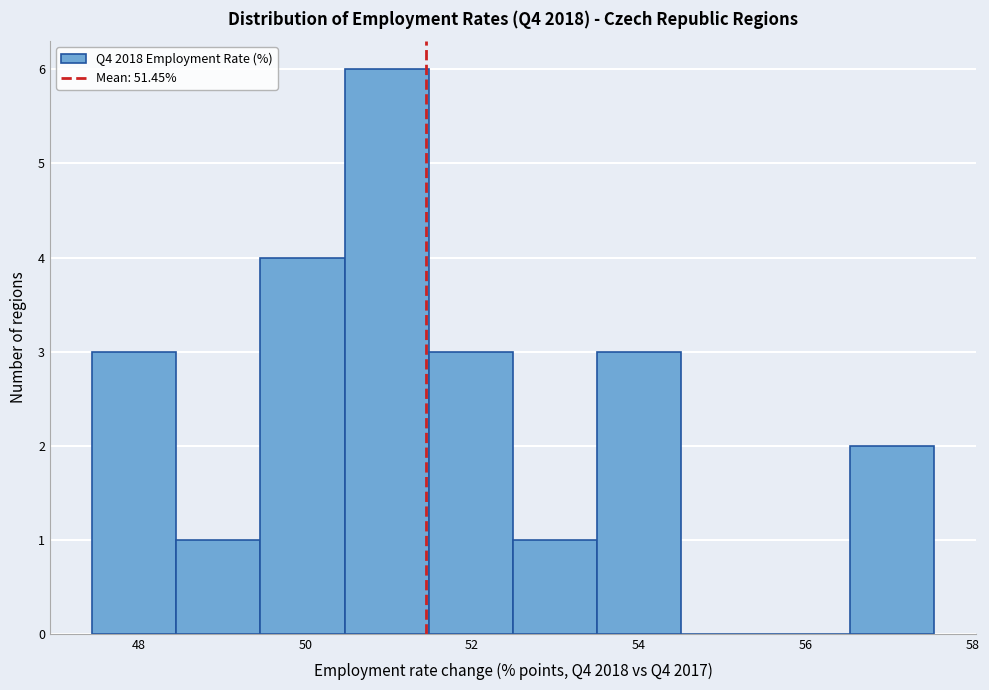

What is the height of the bar covering 51.4 to 52.4 on the x-axis? Neither the bar edges nor the heights are printed on the chart, so give them approximately, as read against the axes.

3